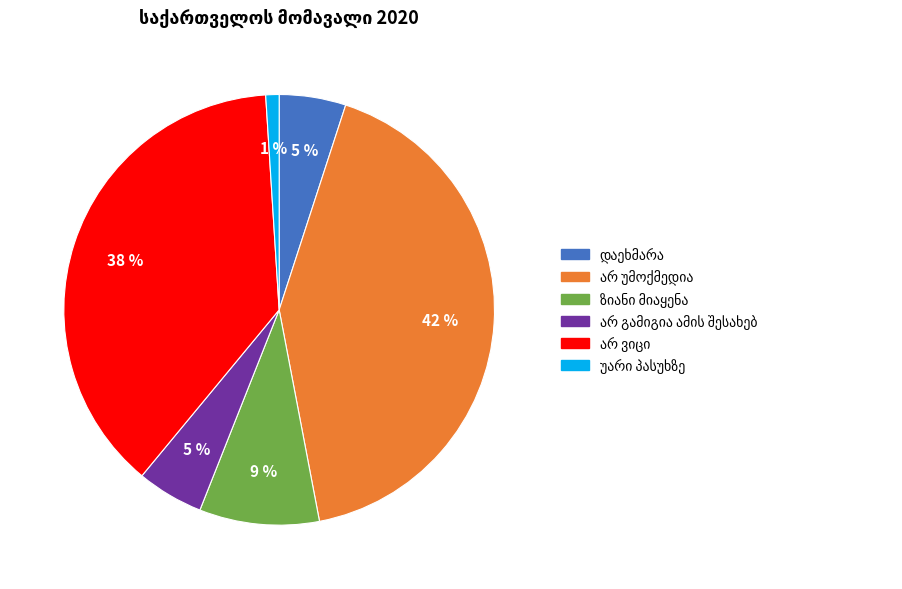

How many slices are in this pie chart?

6